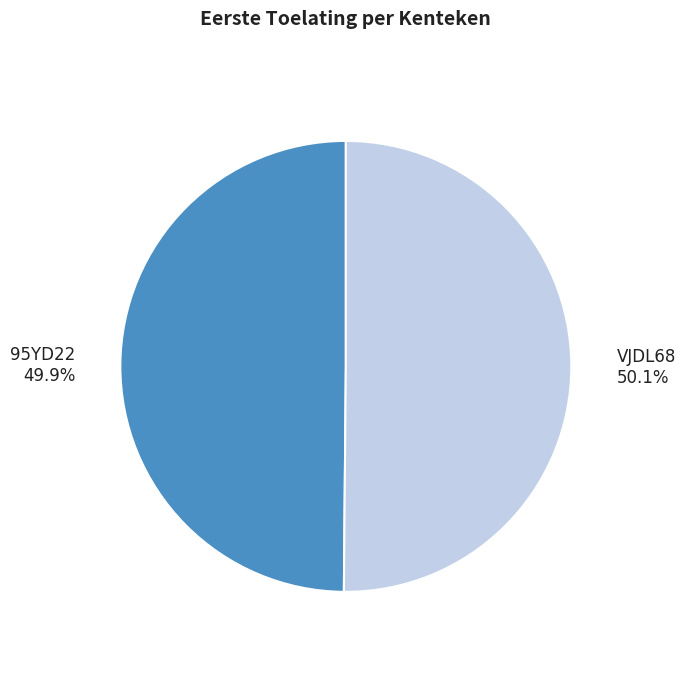

Approximately how many times larger is the value at VJDL68 compared to 95YD22?

1.0